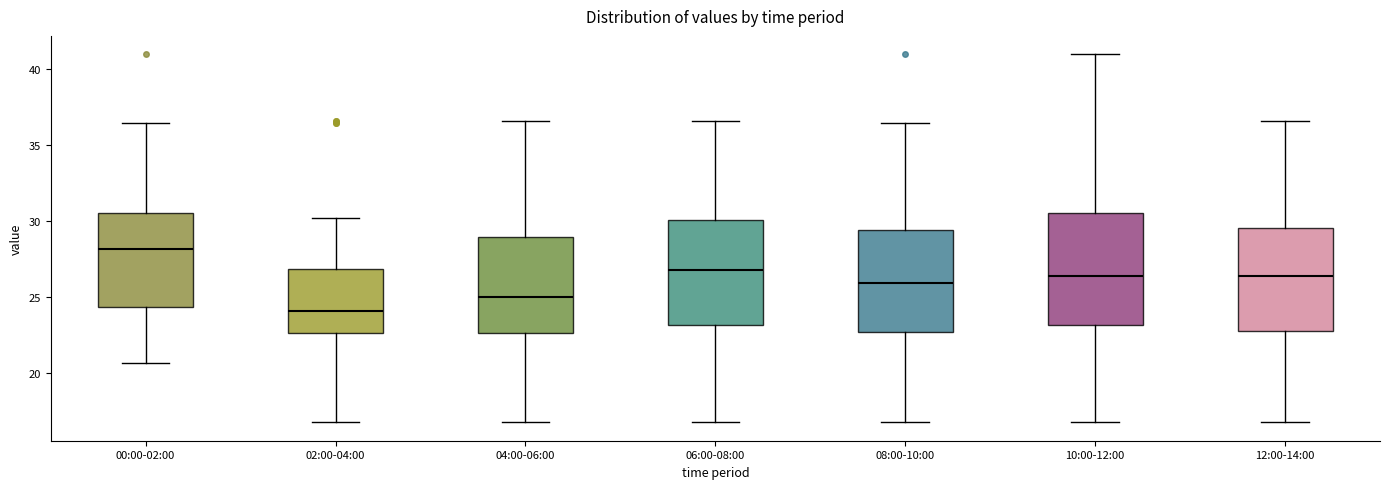

Reading left to right, read every box against the y-axis: the position of its median line, the range the box covers, and the ends of its whiskers. The values are not printed on the chart, so give them approximately, as read against the axis.

00:00-02:00: median 28.0, box 24.5 to 30.5, whiskers 20.5 to 36.5
02:00-04:00: median 24.0, box 22.5 to 27.0, whiskers 16.5 to 30.0
04:00-06:00: median 25.0, box 22.5 to 29.0, whiskers 16.5 to 36.5
06:00-08:00: median 26.5, box 23.0 to 30.0, whiskers 16.5 to 36.5
08:00-10:00: median 26.0, box 22.5 to 29.5, whiskers 16.5 to 36.5
10:00-12:00: median 26.5, box 23.0 to 30.5, whiskers 16.5 to 41.0
12:00-14:00: median 26.5, box 22.5 to 29.5, whiskers 16.5 to 36.5